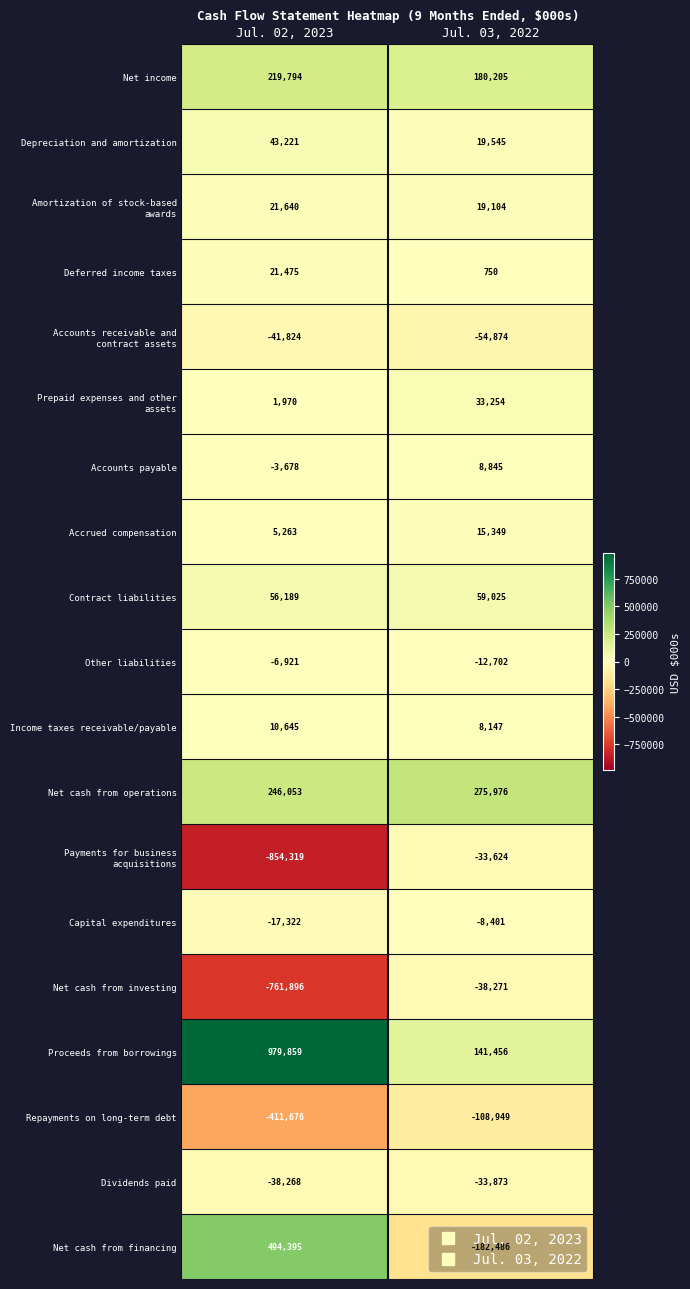

At which label is Proceeds from borrowings closest to 560657?

Jul. 03, 2022